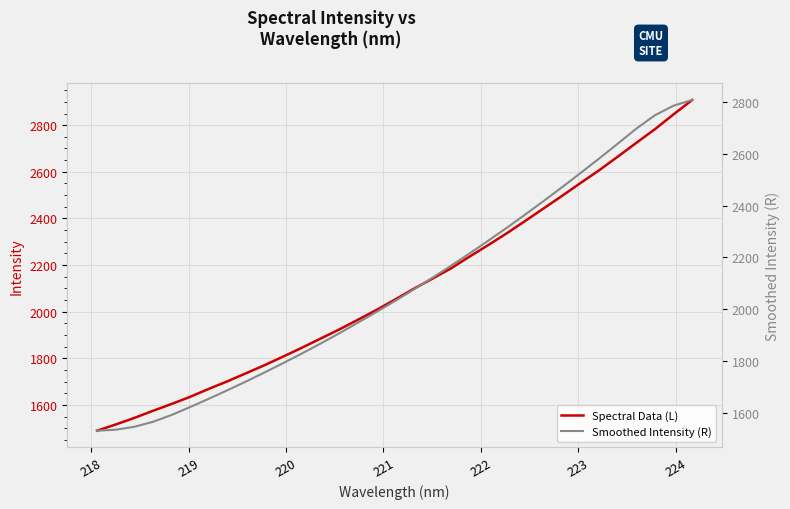

At how many categories does at least one series exceed 2821?

2